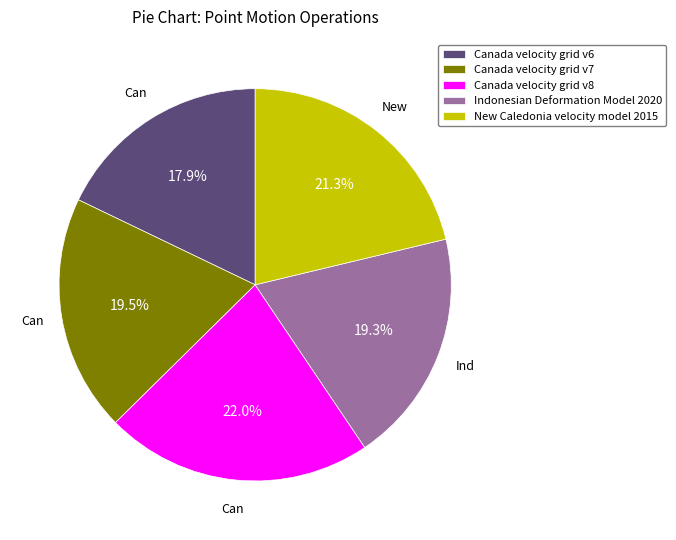

Approximately how many times larger is the value at Canada velocity grid v7 compared to Canada velocity grid v6?

1.1